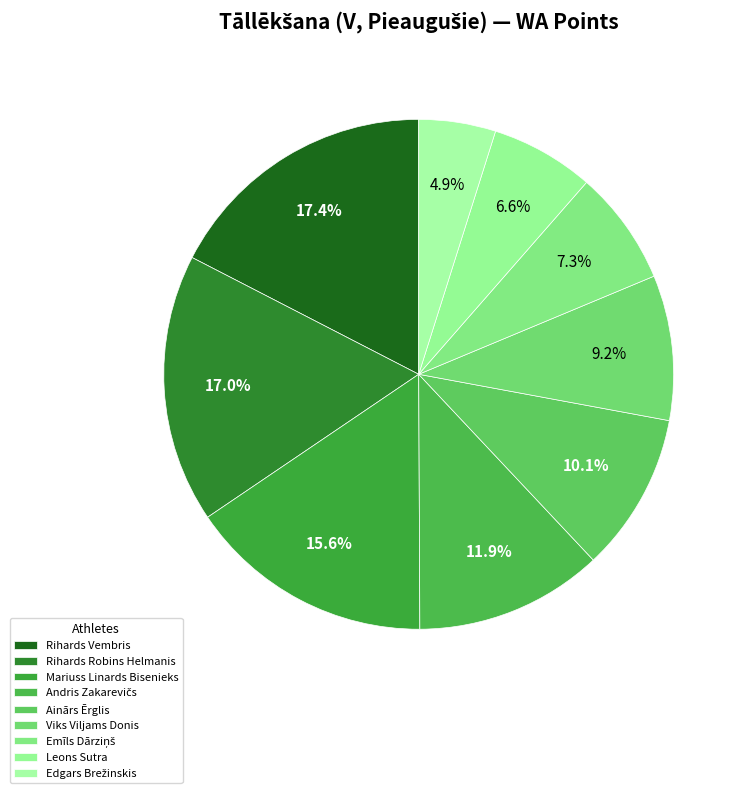

True or false: Leons Sutra accounts for 7% of the total.

True